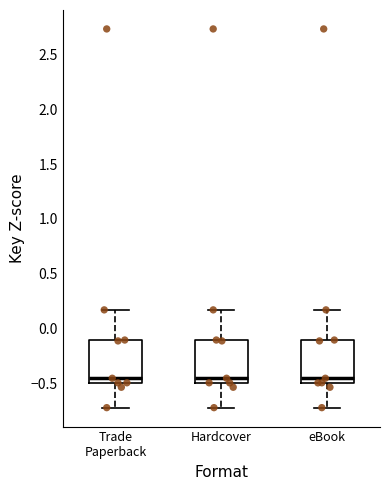

Where is the upper edge of the box for eBook on the y-axis? The values are not printed on the chart, so give them approximately, as read against the axis.

-0.10